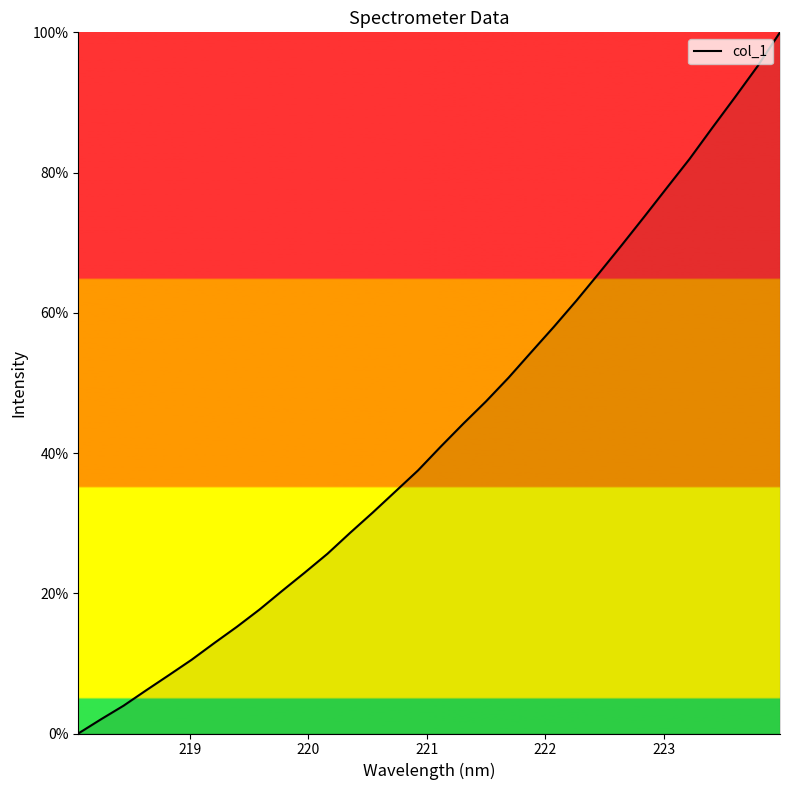

What is the maximum value shown in the chart?

100.0